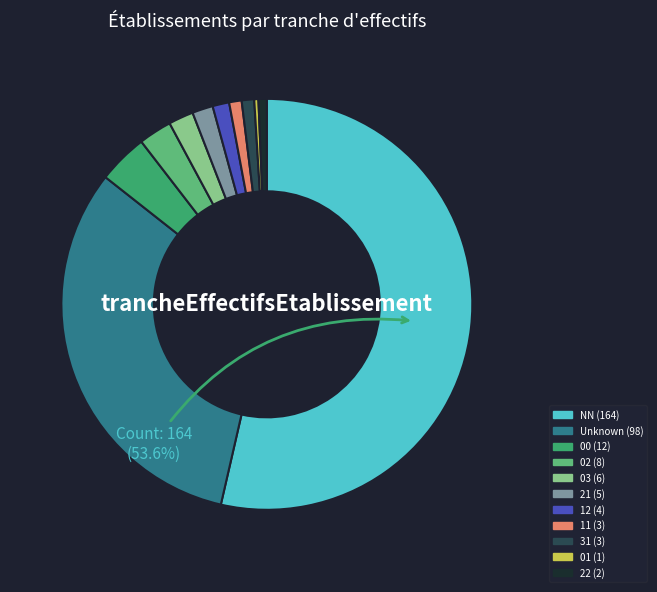

To the nearest percent, what is the difference between the largest and smallest slice percentages?

53%